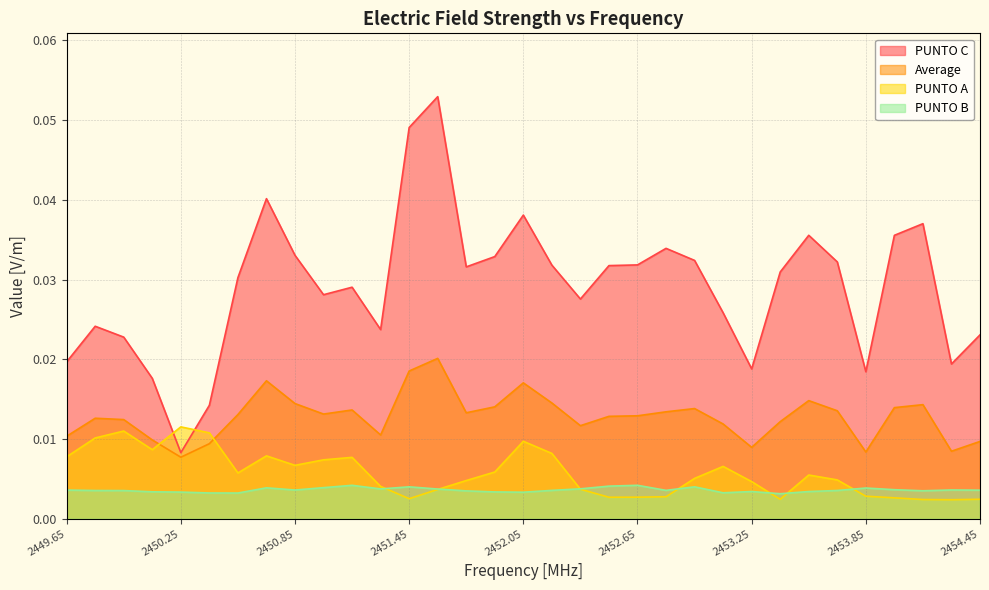

How many lines are shown in the chart?

4